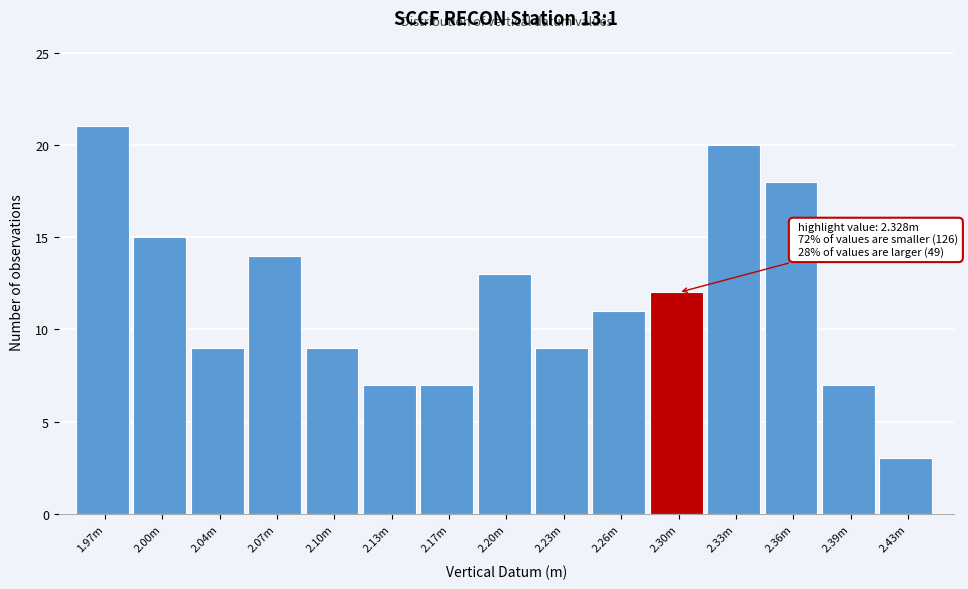

Reading right to left, transcribe all the data shown in this chart.

3	7	18	20	12	11	9	13	7	7	9	14	9	15	21